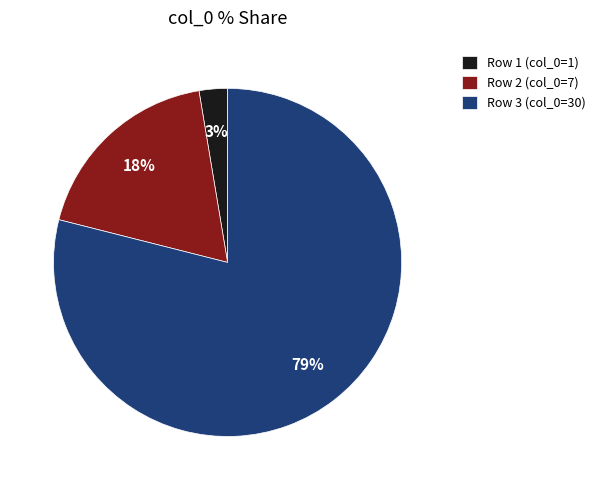

Which has a higher value, Row 3 (col_0=30) or Row 2 (col_0=7)?

Row 3 (col_0=30)